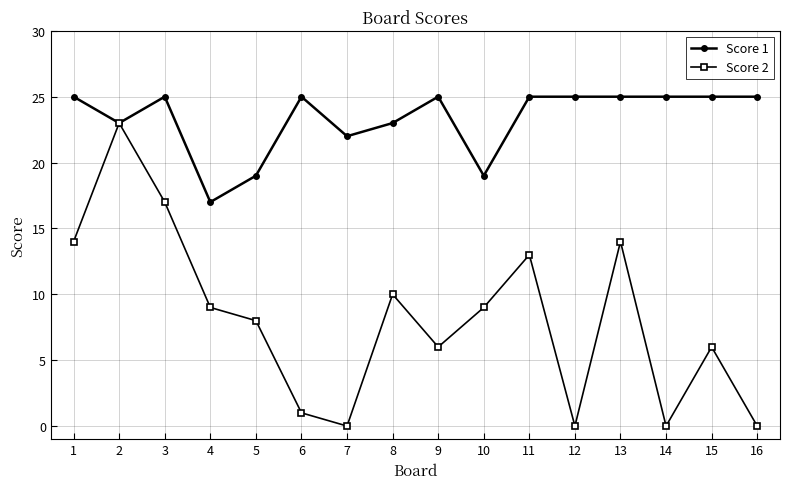

Where is Score 1 nearest to the value 21?

7